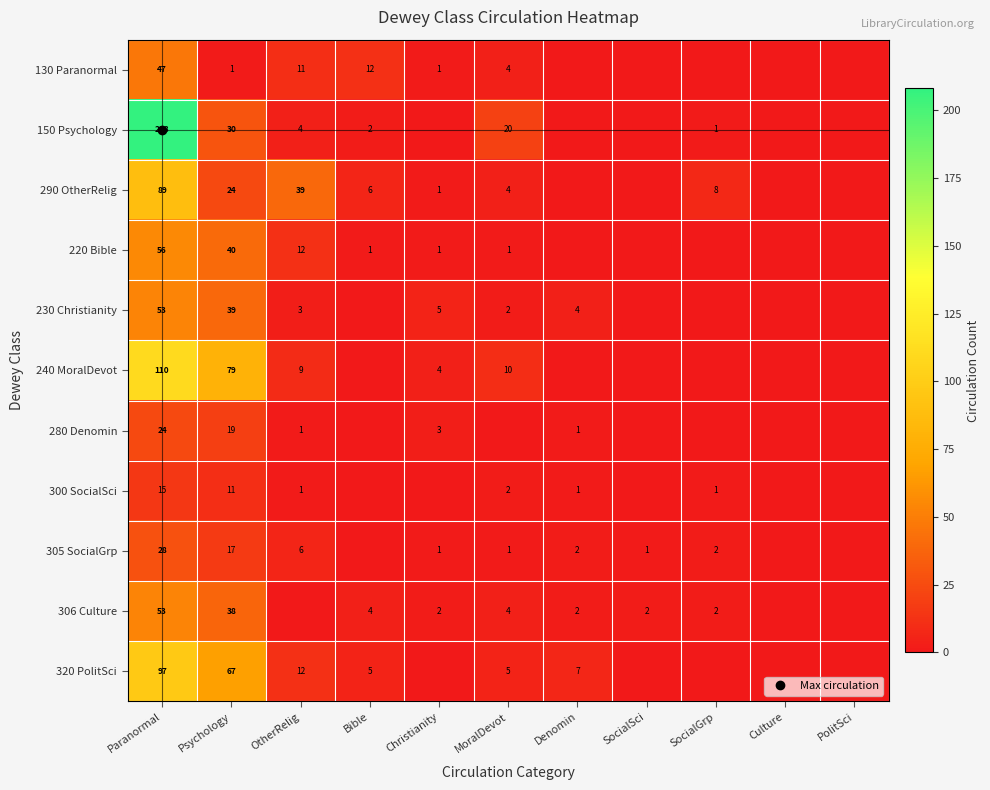

Is it true that 320 PolitSci equals 7 at MoralDevot?

False